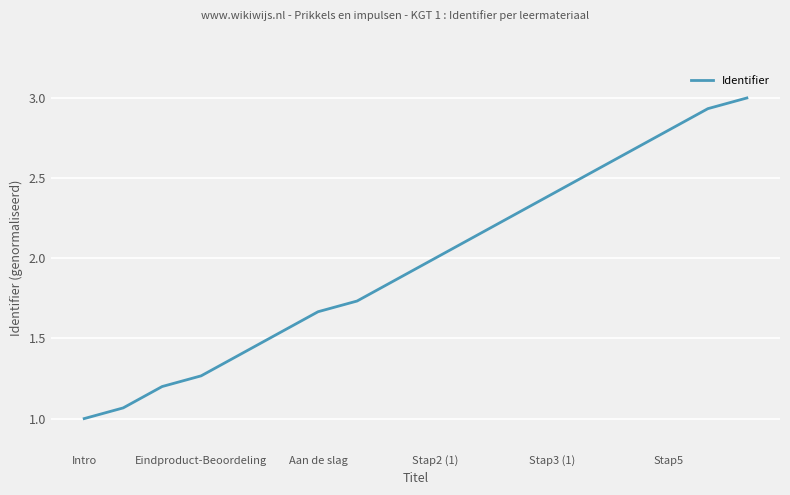

How many lines are shown in the chart?

1